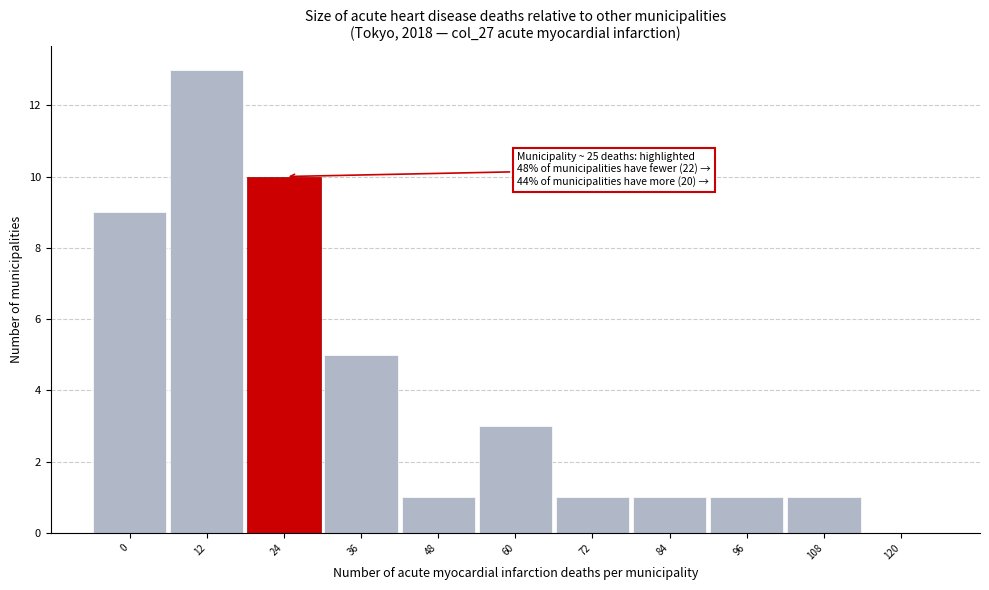

Reading left to right, transcribe all the data shown in this chart.

0=9	12=13	24=10	36=5	48=1	60=3	72=1	84=1	96=1	108=1	120=0